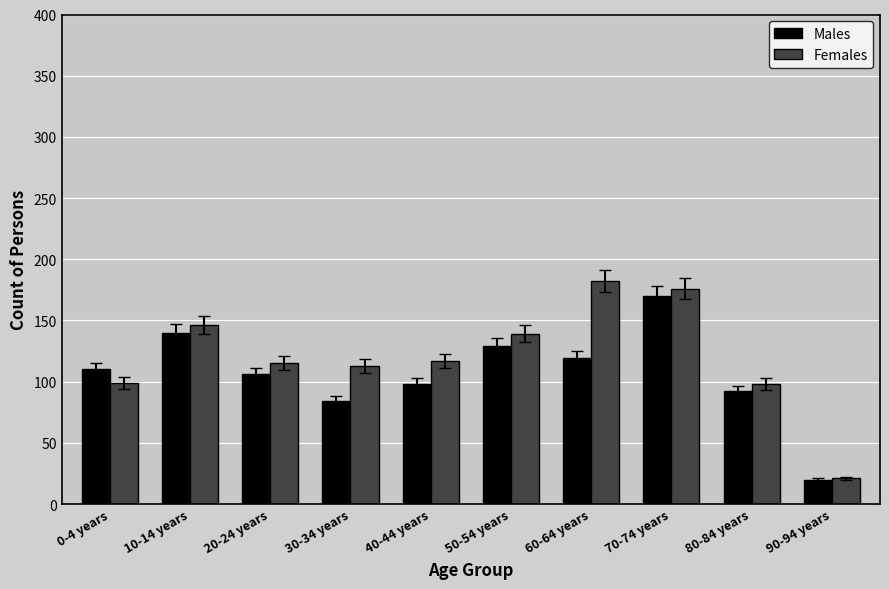

What is the sum of the Males values at 80-84 years and 20-24 years?

198